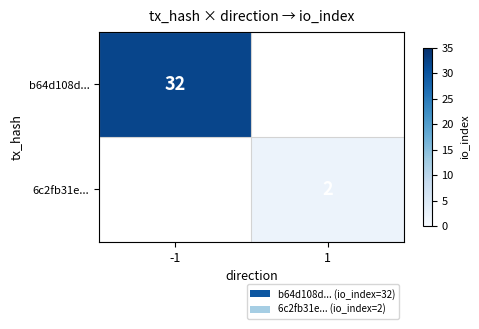

What is the minimum value shown in the chart?

2.0